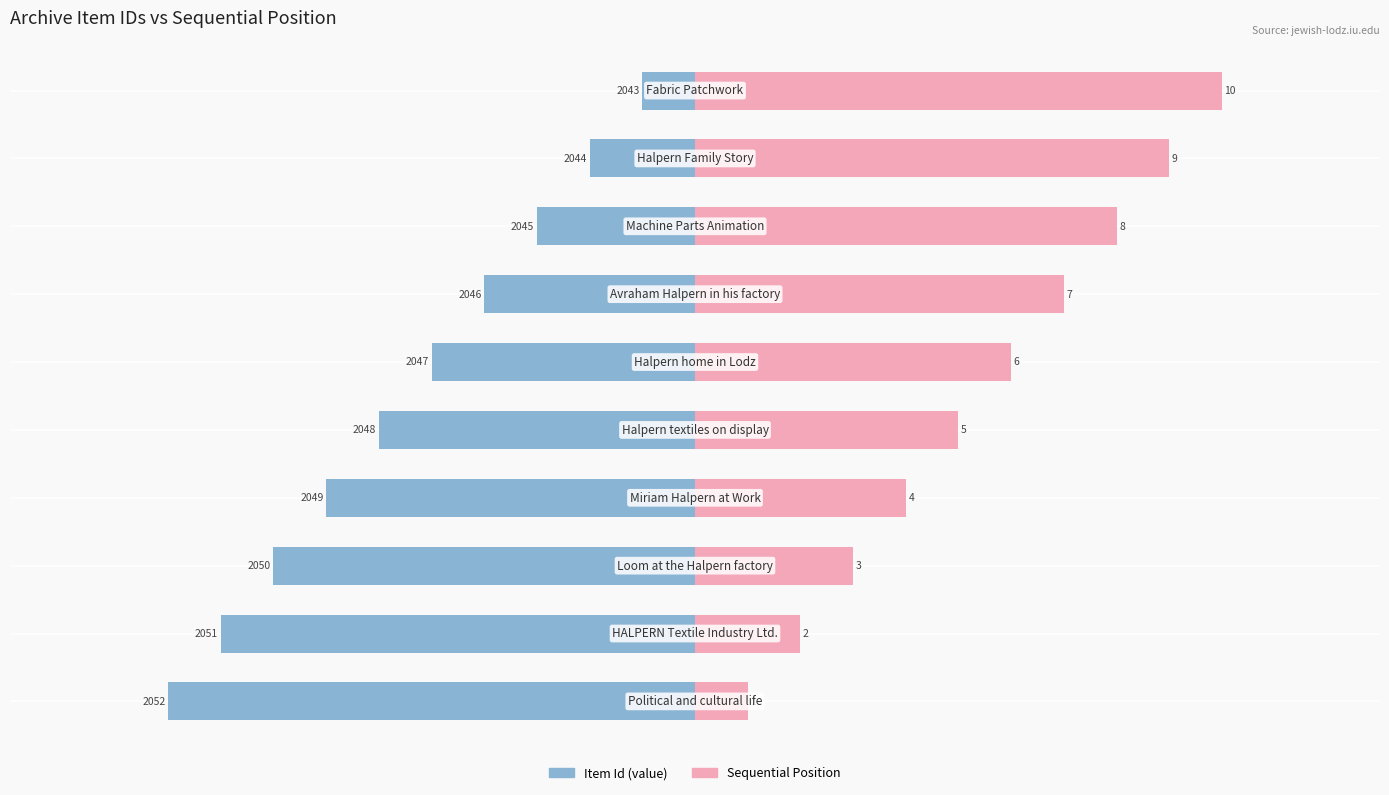

Which has a higher value, 2 or 8?

8